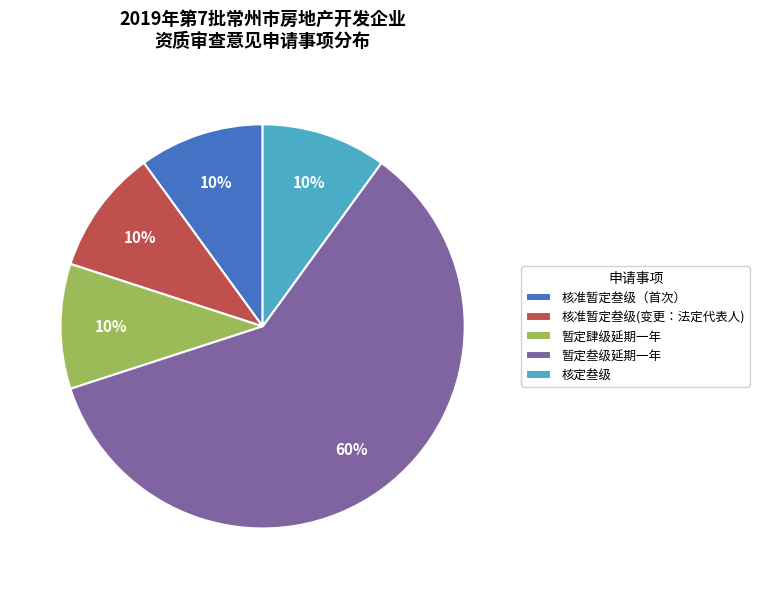

How many slices are in this pie chart?

5